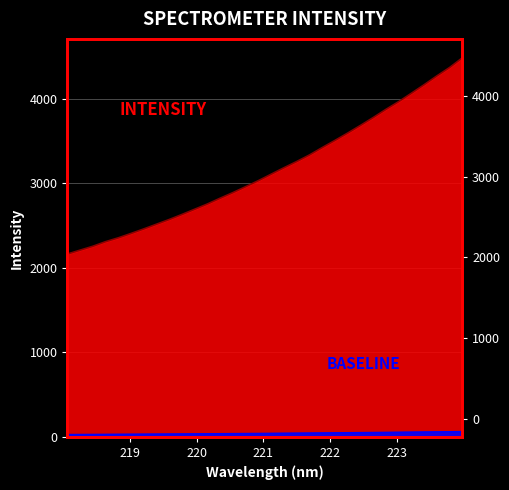

List the labels in order of value, largest first.

223.9802, 223.7895, 223.5987, 223.408, 223.2172, 223.0264, 222.8355, 222.6447, 222.4538, 222.263, 222.0721, 221.8812, 221.6902, 221.4993, 221.3083, 221.1174, 220.9264, 220.7354, 220.5444, 220.3533, 220.1623, 219.9712, 219.7801, 219.589, 219.3979, 219.2067, 219.0156, 218.8244, 218.6332, 218.442, 218.2508, 218.0596